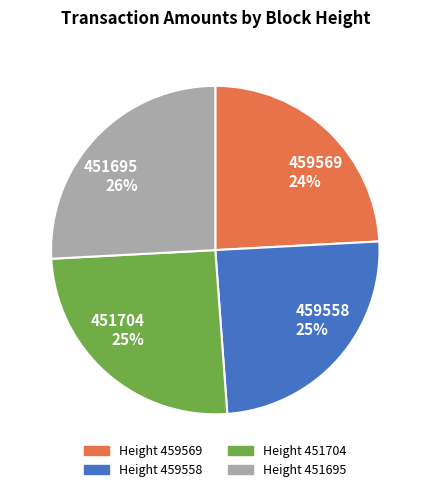

To the nearest percent, what is the difference between the 451695 and 451704 slice percentages?

1%